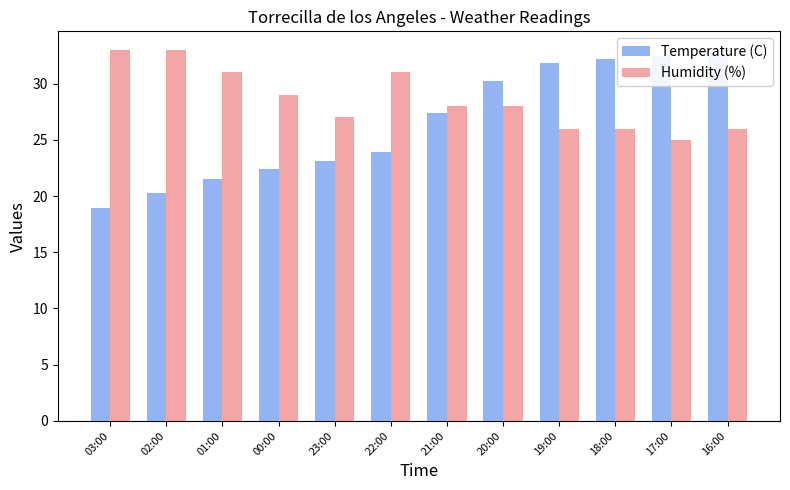

What position from the left is 03:00?

1